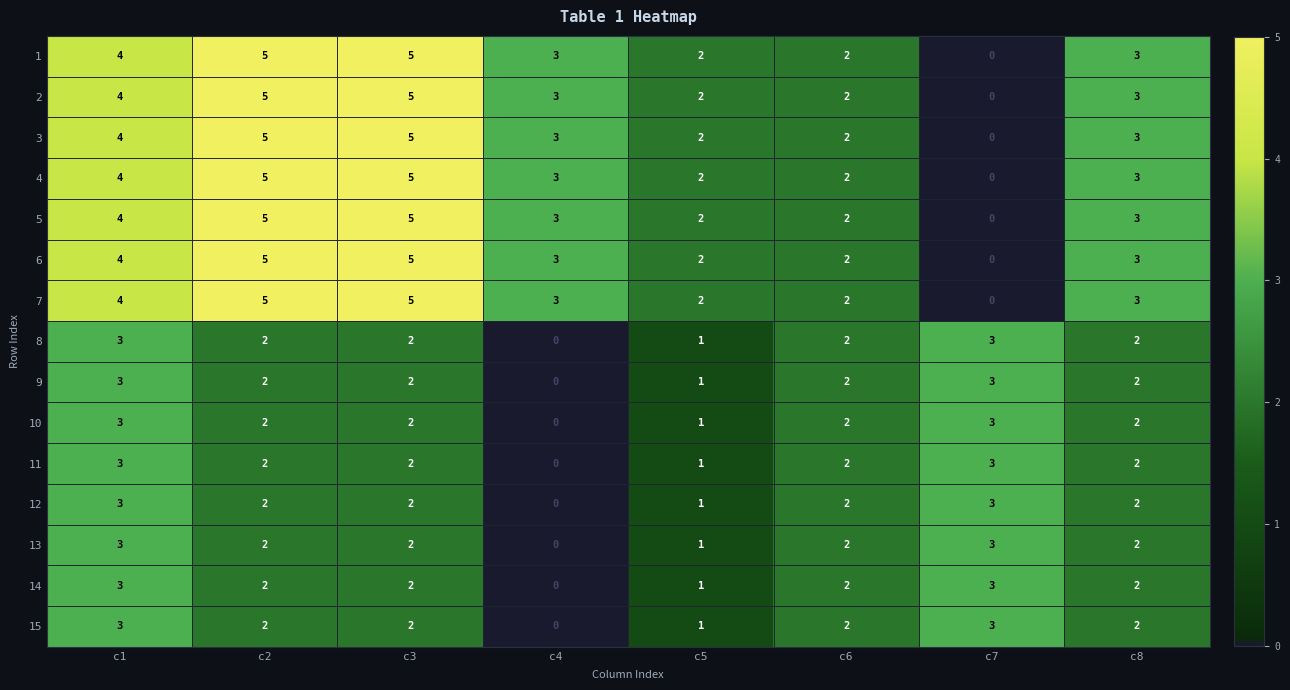

How many 8 values are between 2 and 3?

6